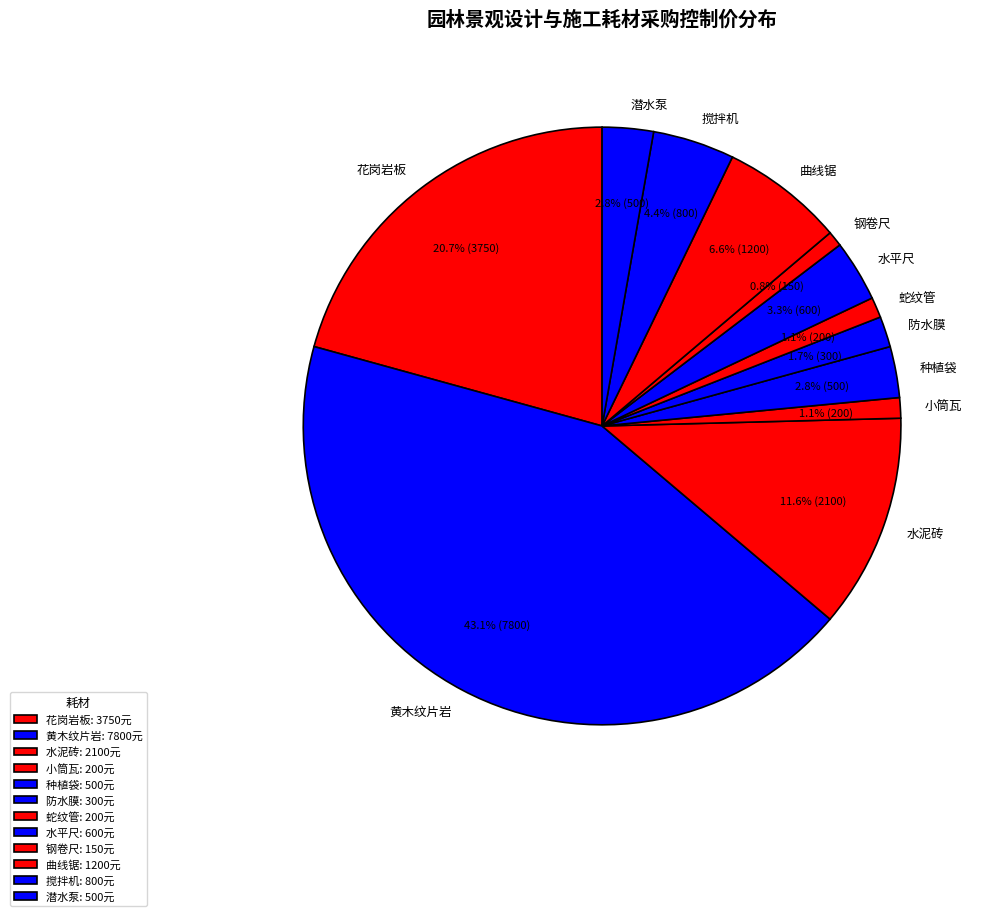

To the nearest percent, what percentage of the pie is 蛇纹管?

1%